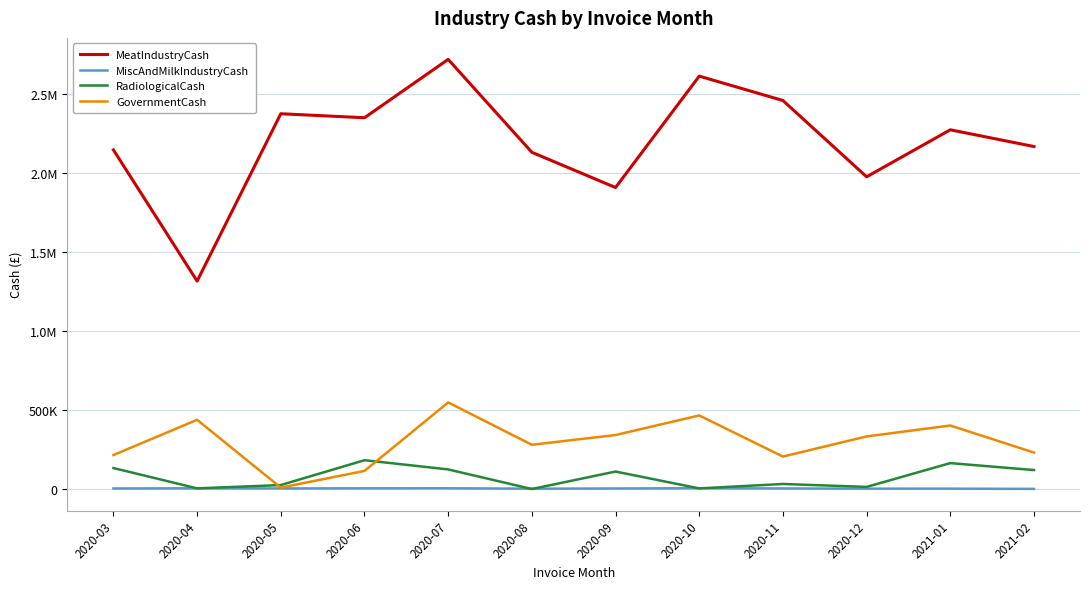

Where is the first local minimum for RadiologicalCash?

2020-04